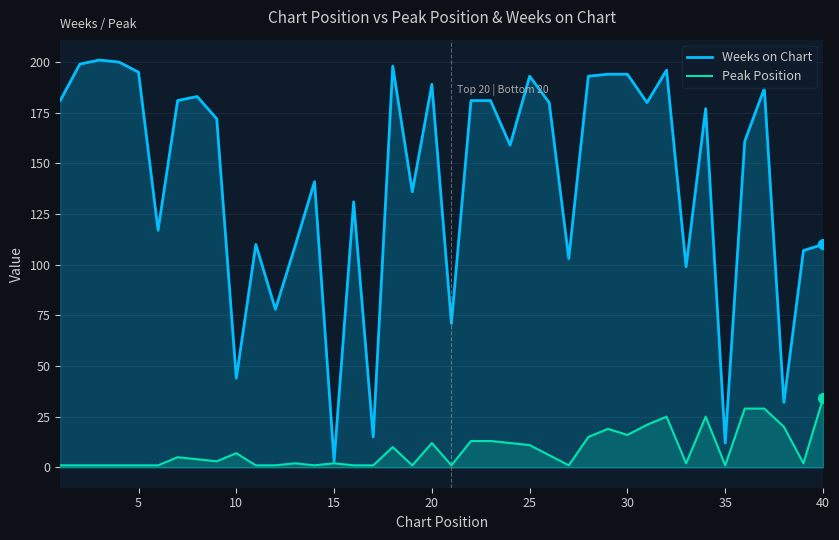

What are all the series names shown in the legend?

Weeks on Chart, Peak Position